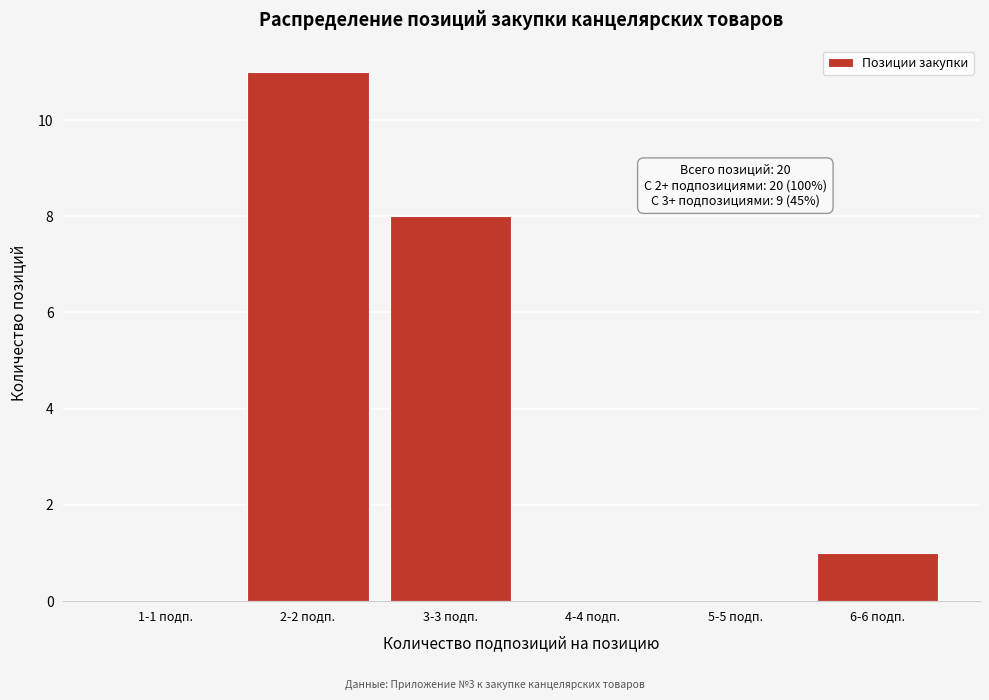

Reading left to right, extract all data points from this chart.

1-1 подп.=0	2-2 подп.=11	3-3 подп.=8	4-4 подп.=0	5-5 подп.=0	6-6 подп.=1